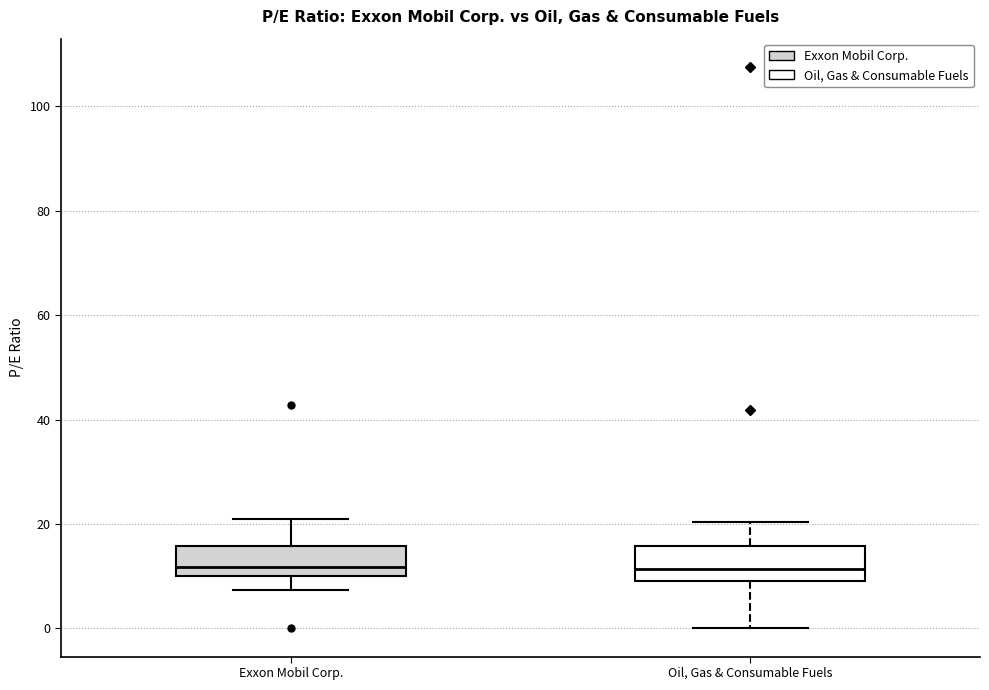

Where does the upper whisker of the box for Exxon Mobil Corp. end on the y-axis? The values are not printed on the chart, so give them approximately, as read against the axis.

20